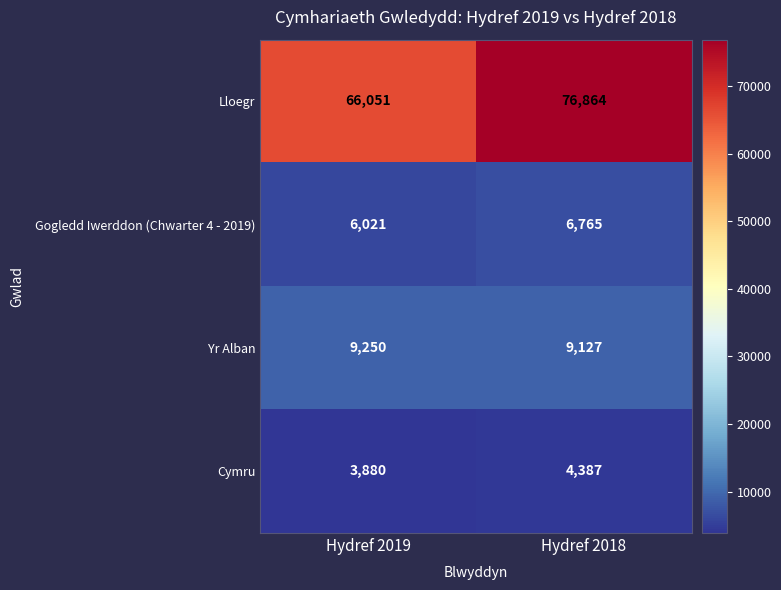

What is the sum of the Lloegr values at Hydref 2019 and Hydref 2018?

142915